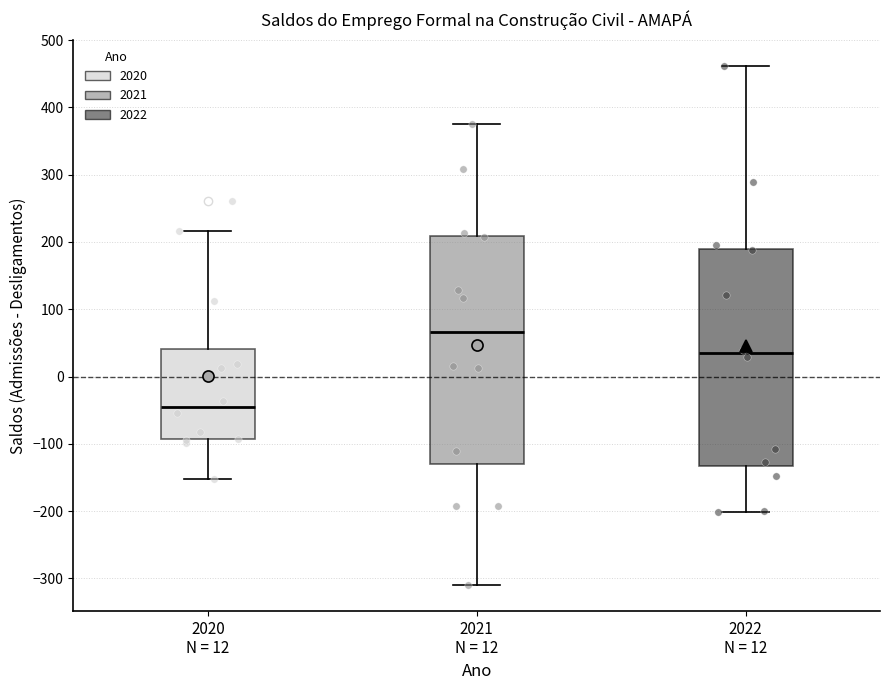

Which box's median line is the lowest?

2020 N = 12